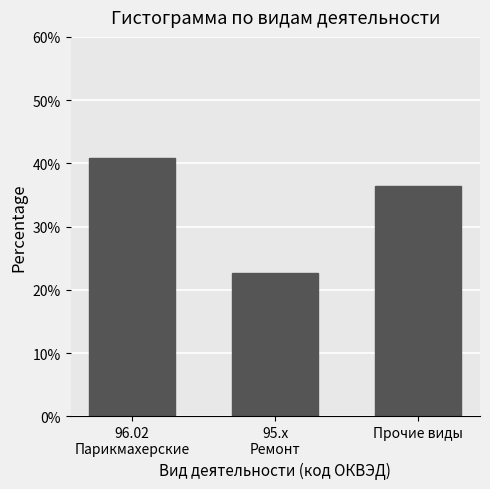

Reading right to left, list all the values displayed in this chart.

36.4	22.7	40.9